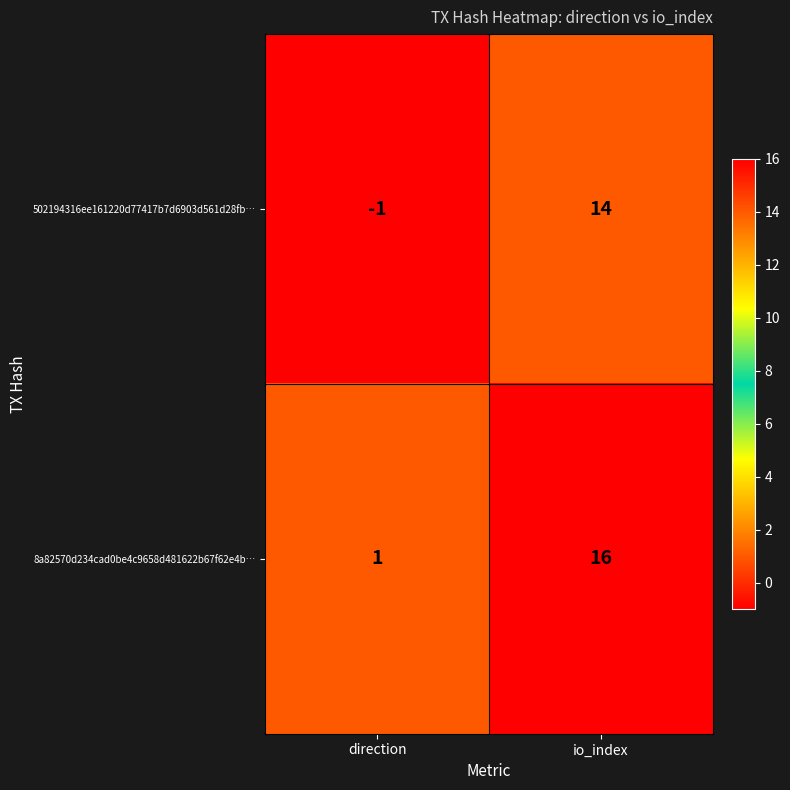

Rank the series at io_index from highest to lowest value.

8a82570d234cad0be4c9658d481622b67f62e4b…, 502194316ee161220d77417b7d6903d561d28fb…